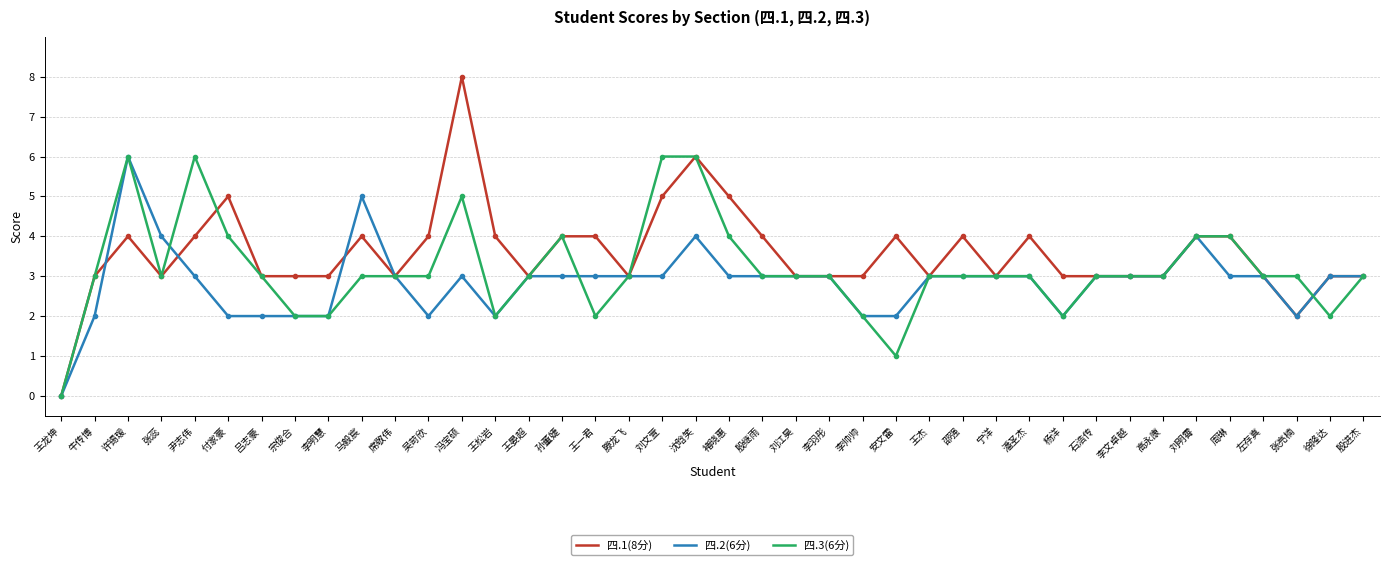

What is the difference between the maximum and minimum values in the 四.2(6分) series?

6